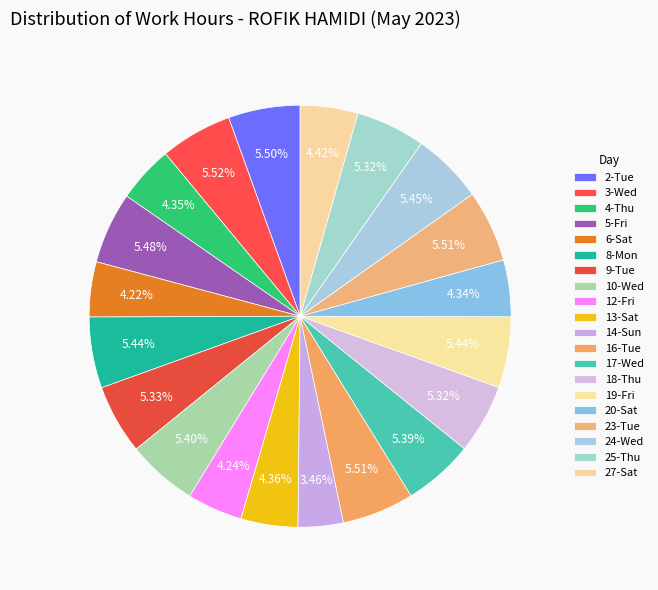

Does any single category account for the majority?

No